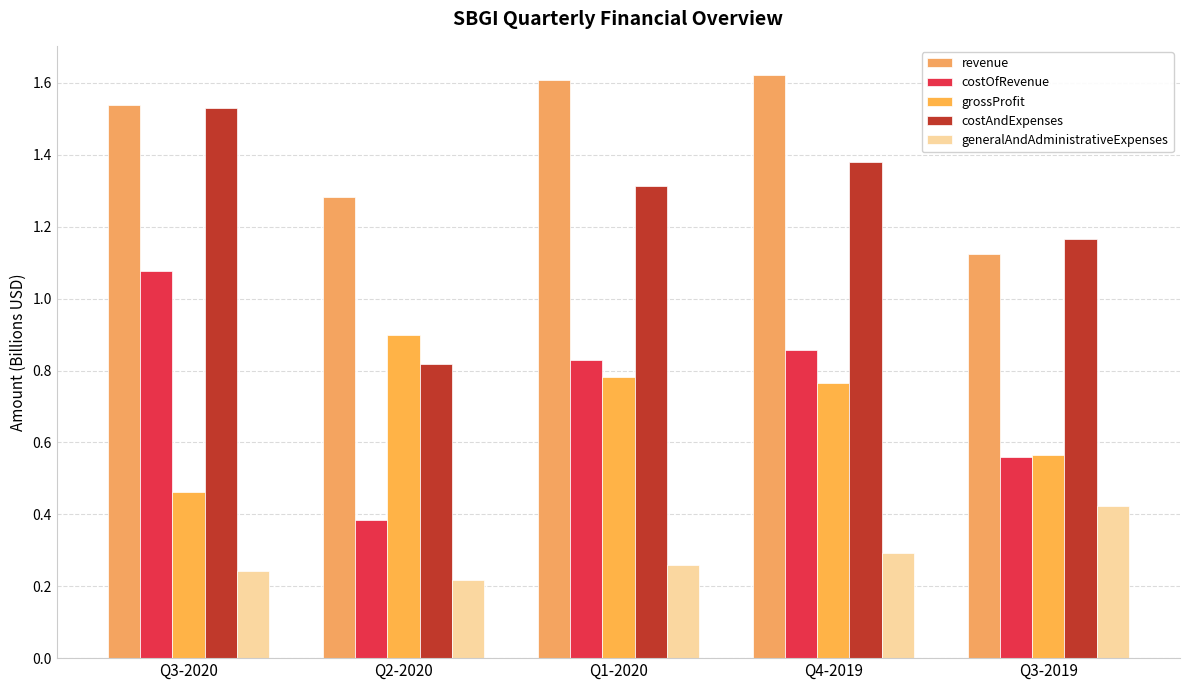

At which category does the chart reach its minimum across all series?

Q2-2020